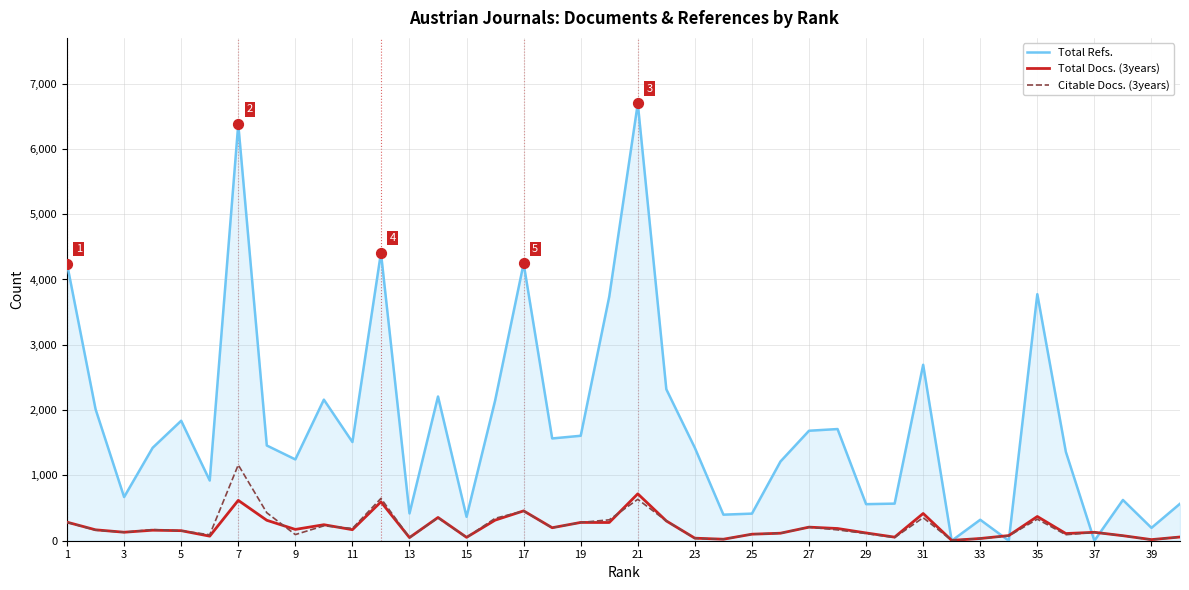

What are all the series names shown in the legend?

Total Refs., Total Docs. (3years), Citable Docs. (3years)